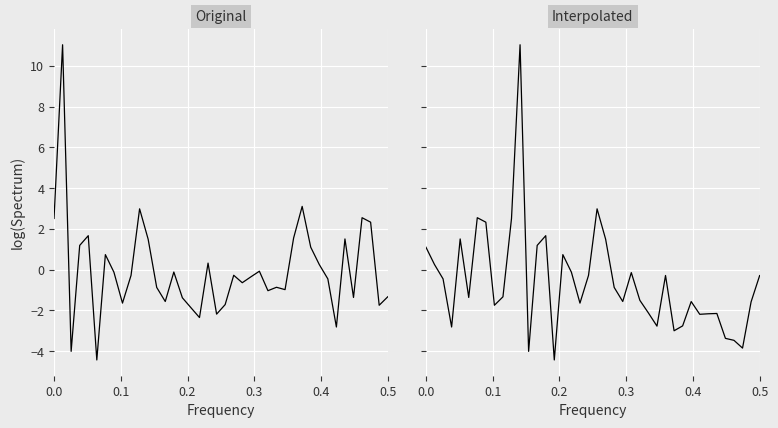

Reading left to right, extract all data points from this chart.

Original: 2.5	11.0	-4.0	1.2	1.7	-4.4	0.7	-0.1	-1.6	-0.3	3.0	1.5	-0.9	-1.6	-0.1	-1.4	-1.9	-2.3	0.3	-2.2	-1.7	-0.3	-0.6	-0.4	-0.1	-1.0	-0.9	-1.0	1.6	3.1	1.1	0.3	-0.4	-2.8	1.5	-1.4	2.6	2.3	-1.7	-1.3
Interpolated: 1.1	0.3	-0.4	-2.8	1.5	-1.4	2.6	2.3	-1.7	-1.3	2.5	11.0	-4.0	1.2	1.7	-4.4	0.7	-0.1	-1.6	-0.3	3.0	1.5	-0.9	-1.6	-0.1	-1.5	-2.1	-2.8	-0.3	-3.0	-2.8	-1.6	-2.2	-2.2	-2.1	-3.4	-3.5	-3.8	-1.6	-0.3